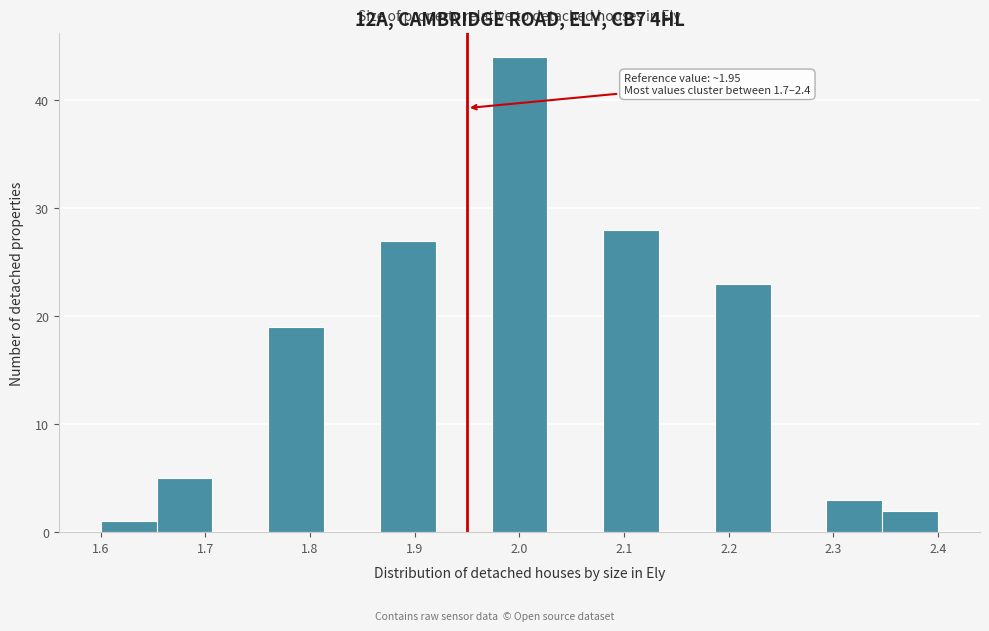

Over which range of the x-axis is the bar tallest?

1.97 to 2.03